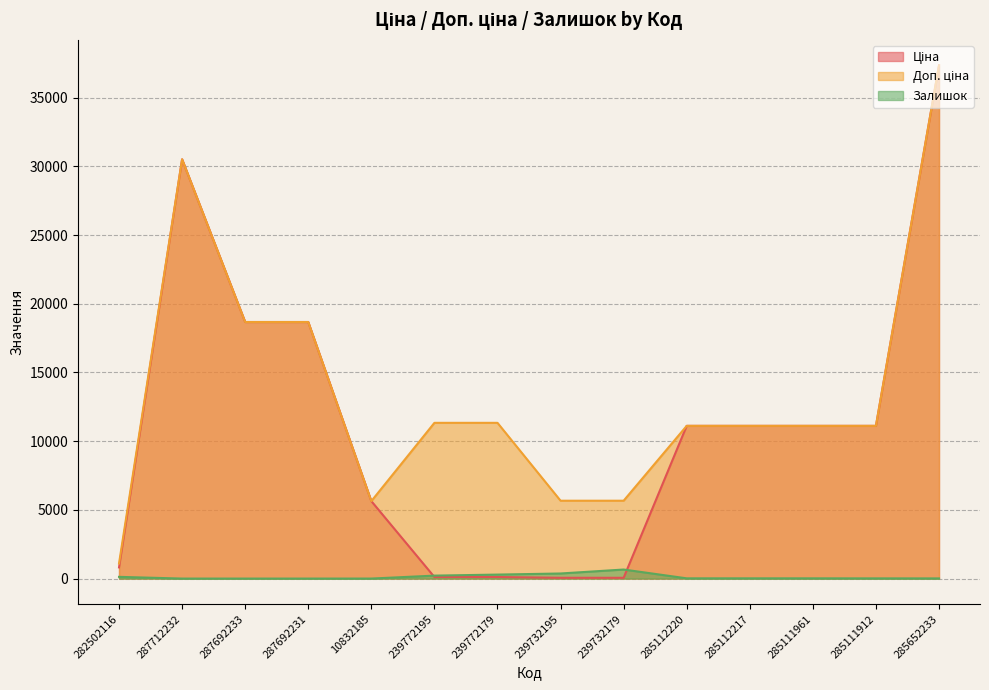

Which series has the largest total across all categories?

Доп. ціна